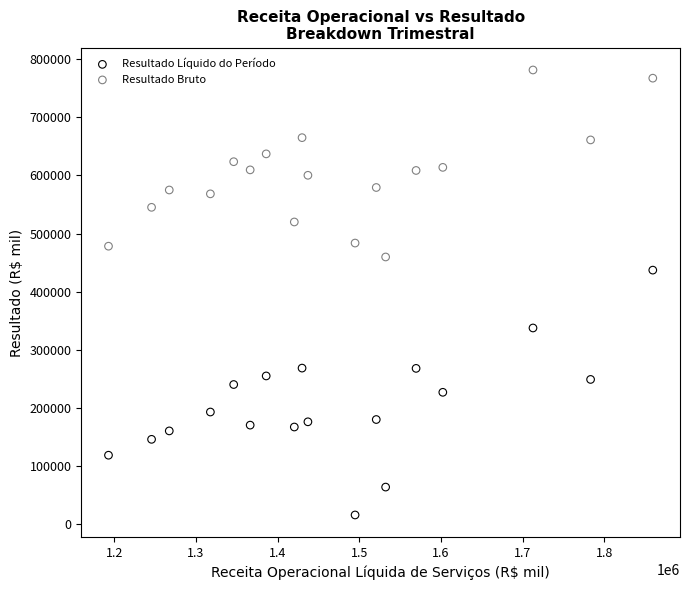

What are all the series names shown in the legend?

Resultado Líquido do Período, Resultado Bruto